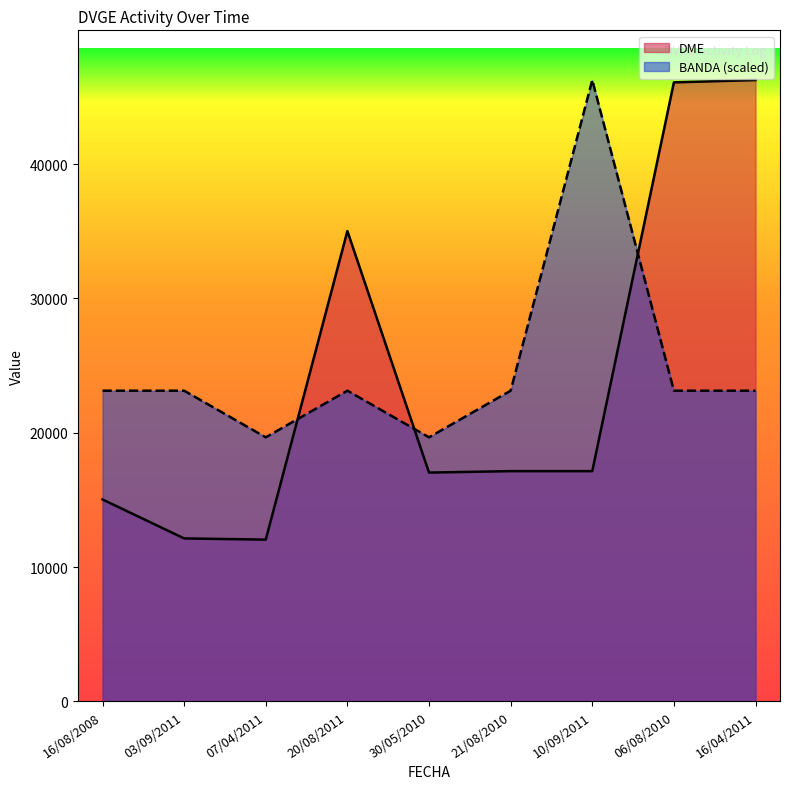

Does the chart have visible grid lines?

No